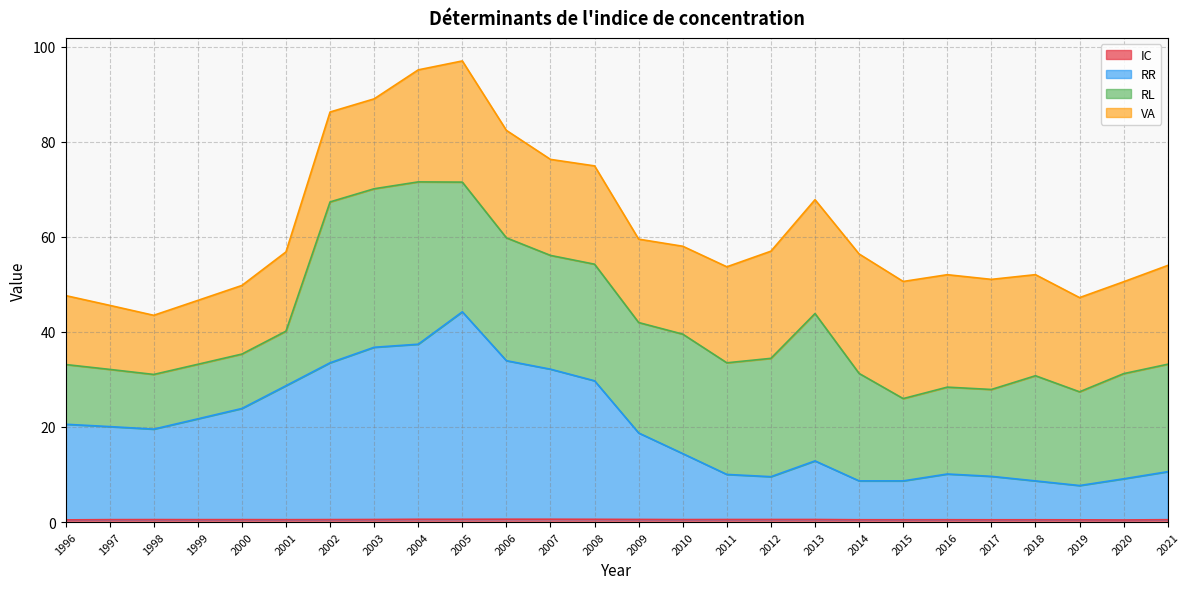

What is the value of the IC point at the 9th from the left?

0.6